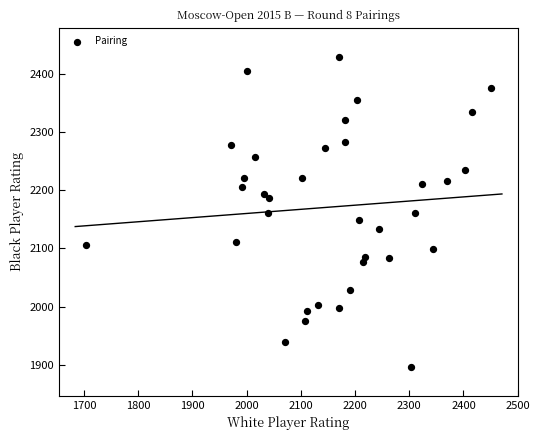

What is the range of Y values (max minus min)?

532